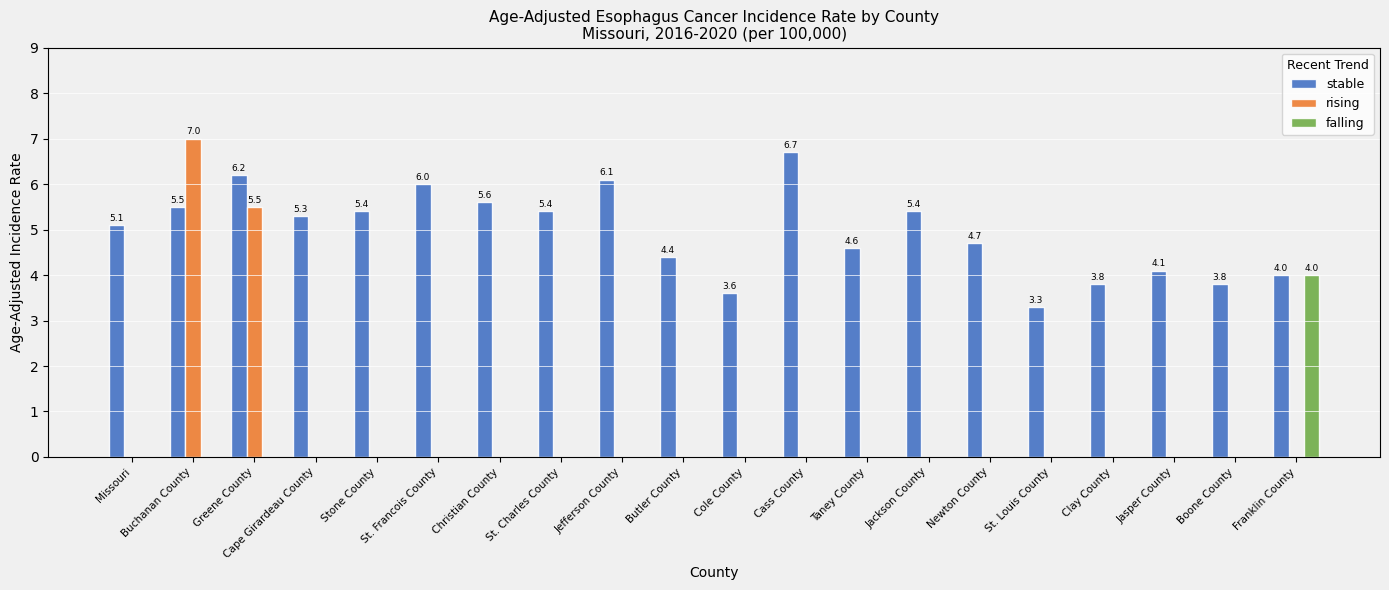

At which category is the sum across all series the highest?

Buchanan County